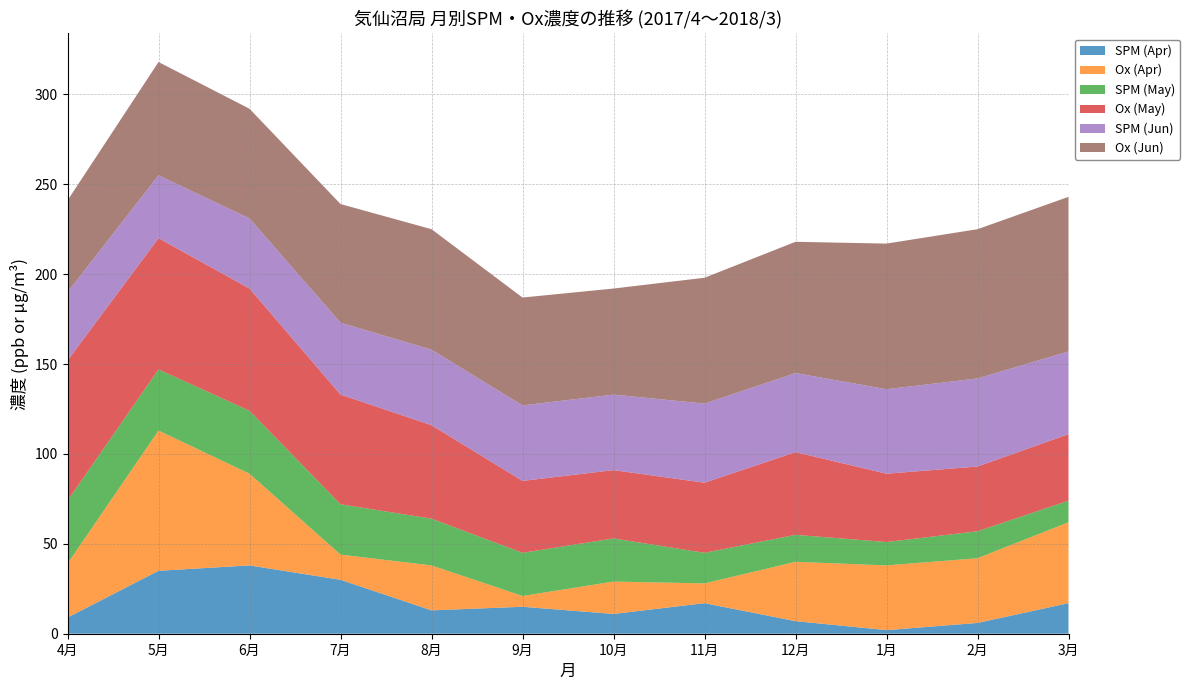

Reading left to right, what are all the values shown in this chart?

SPM (Apr): 4月=9	5月=35	6月=38	7月=30	8月=13	9月=15	10月=11	11月=17	12月=7	1月=2	2月=6	3月=17
Ox (Apr): 4月=30	5月=78	6月=51	7月=14	8月=25	9月=6	10月=18	11月=11	12月=33	1月=36	2月=36	3月=45
SPM (May): 4月=35	5月=34	6月=35	7月=28	8月=26	9月=24	10月=24	11月=17	12月=15	1月=13	2月=15	3月=12
Ox (May): 4月=78	5月=73	6月=68	7月=61	8月=52	9月=40	10月=38	11月=39	12月=46	1月=38	2月=36	3月=37
SPM (Jun): 4月=38	5月=35	6月=39	7月=40	8月=42	9月=42	10月=42	11月=44	12月=44	1月=47	2月=49	3月=46
Ox (Jun): 4月=51	5月=63	6月=61	7月=66	8月=67	9月=60	10月=59	11月=70	12月=73	1月=81	2月=83	3月=86